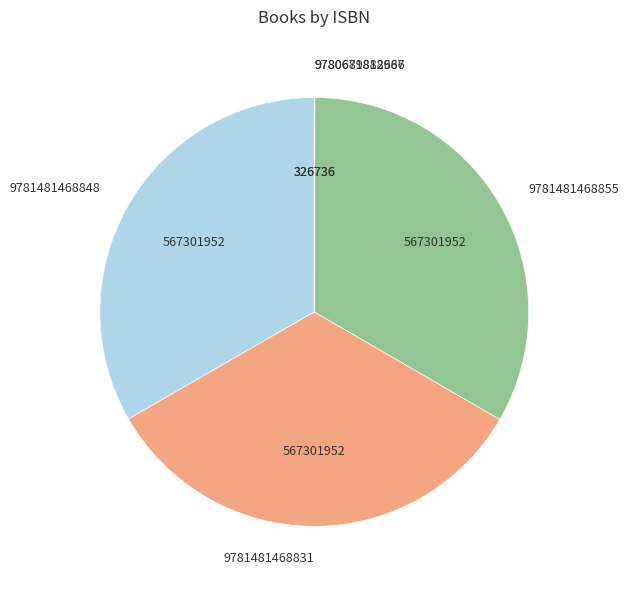

True or false: 9781481468855 accounts for 33% of the total.

True